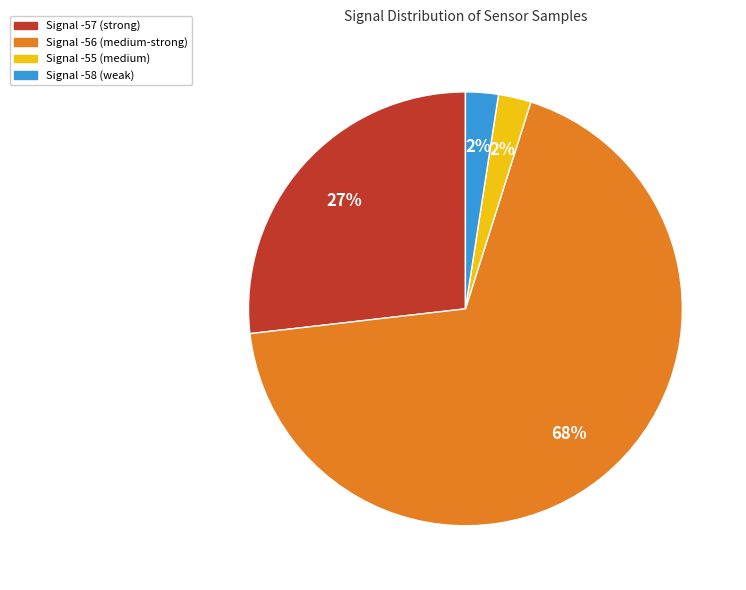

To the nearest percent, what is the average slice percentage?

25%